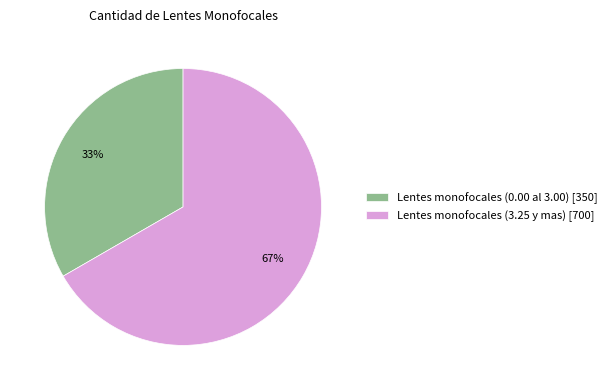

What is the ratio of the value at Lentes monofocales (3.25 y mas) [700] to the value at Lentes monofocales (0.00 al 3.00) [350]?

2.0